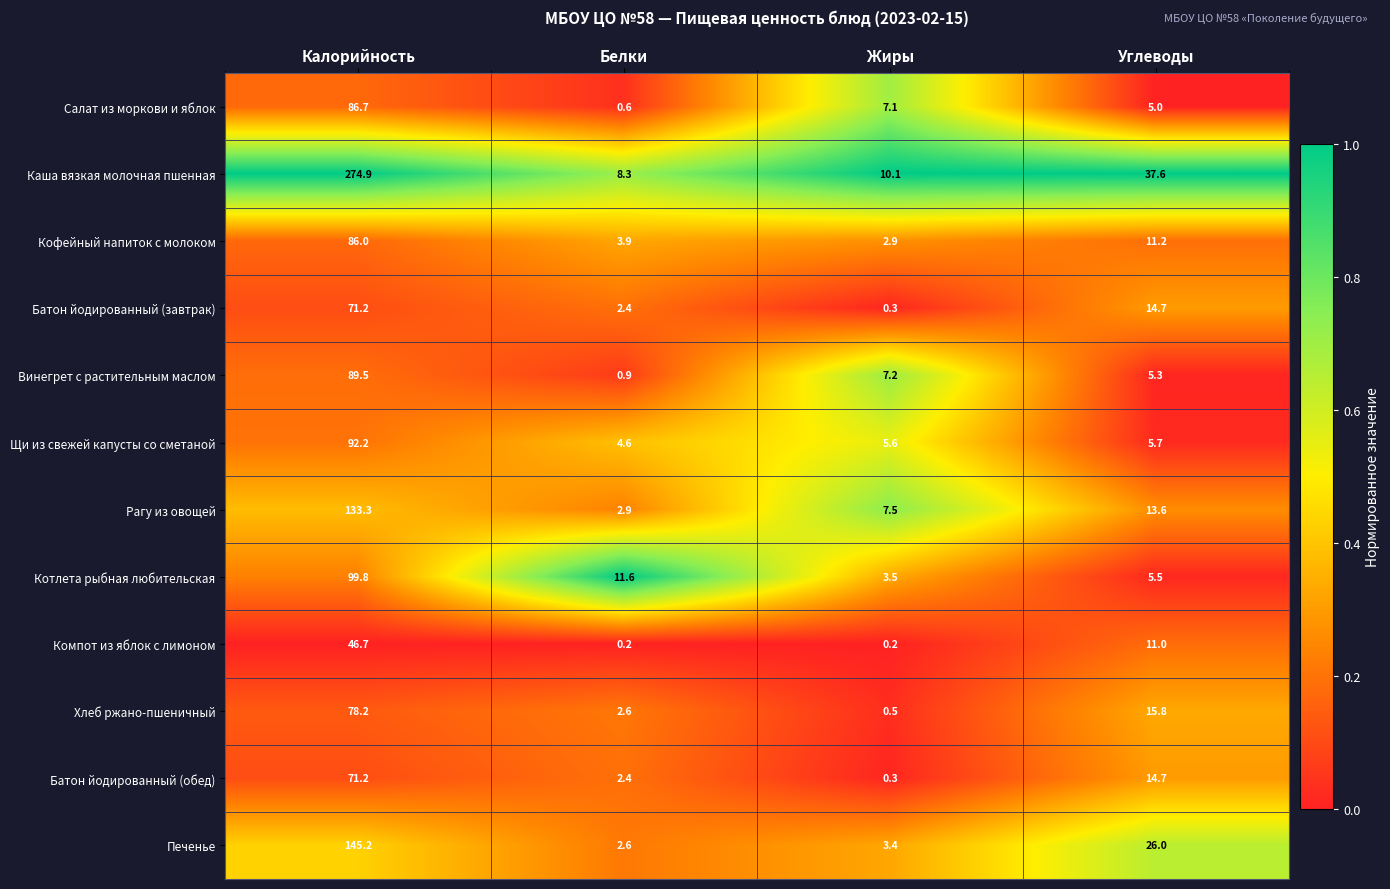

The Кофейный напиток с молоком series shows 86.0 at Калорийность. True or false?

True